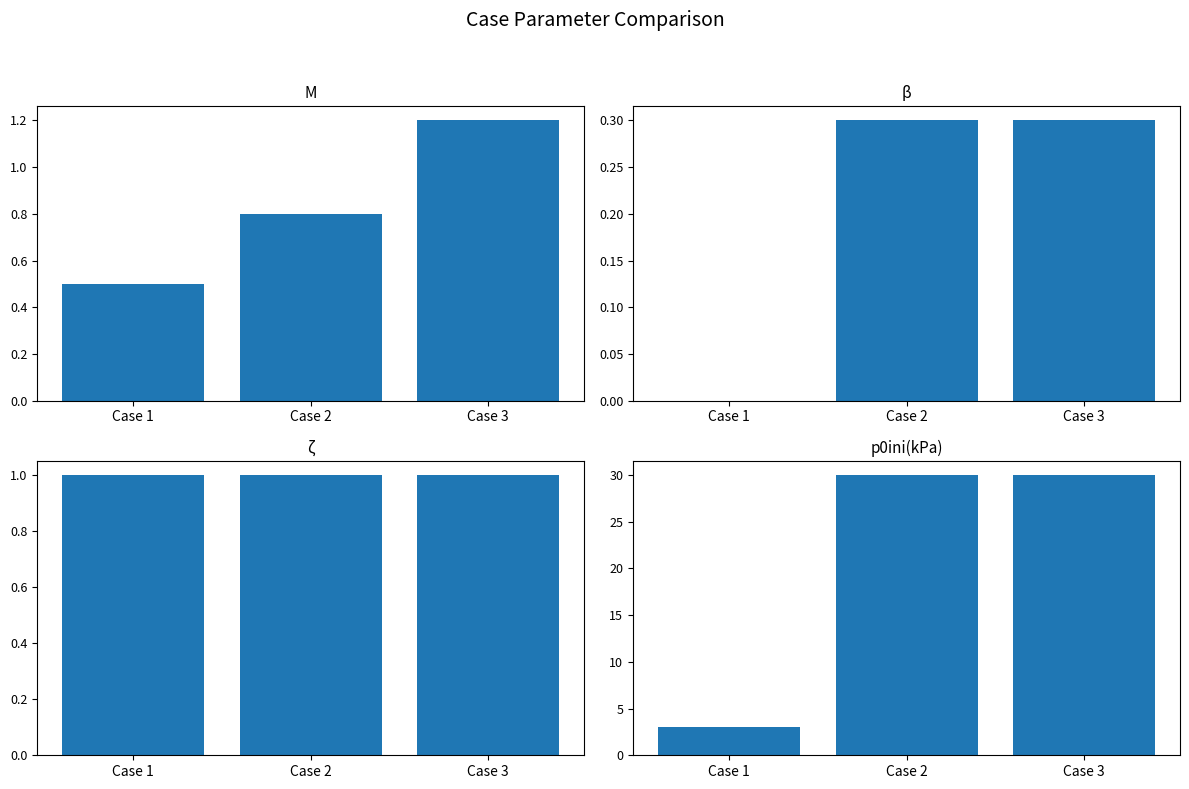

Count the number of data series in this chart.

4